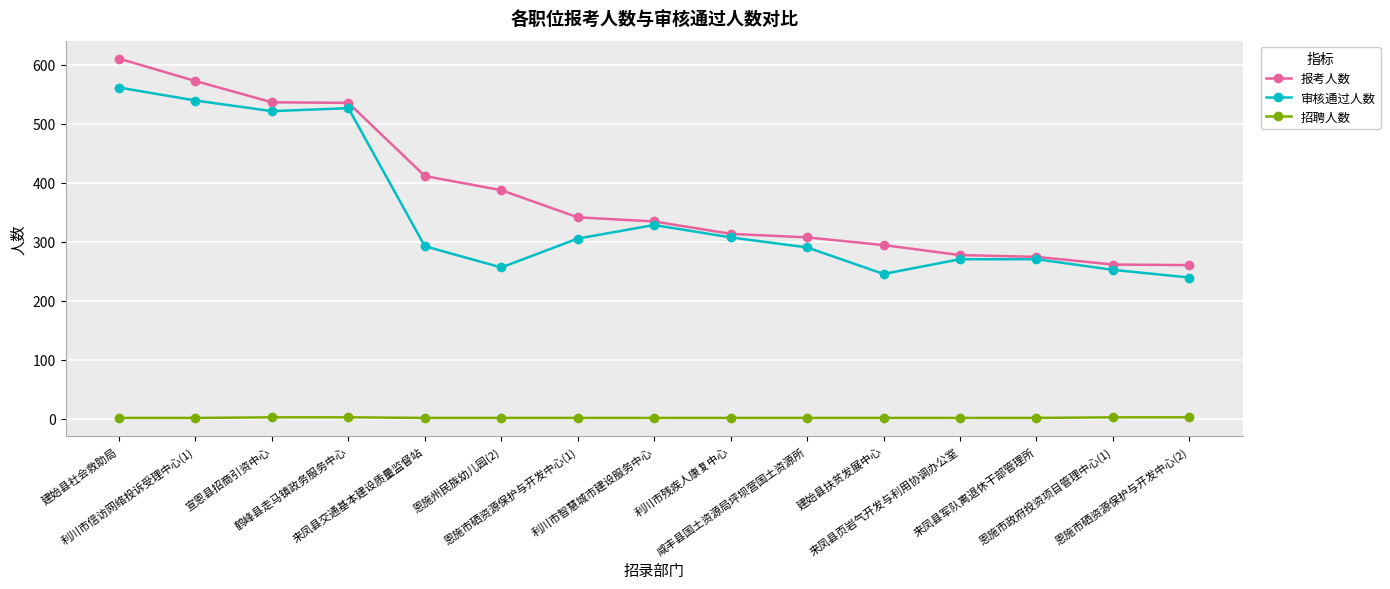

True or false: 招聘人数 and 报考人数 intersect in this chart.

False